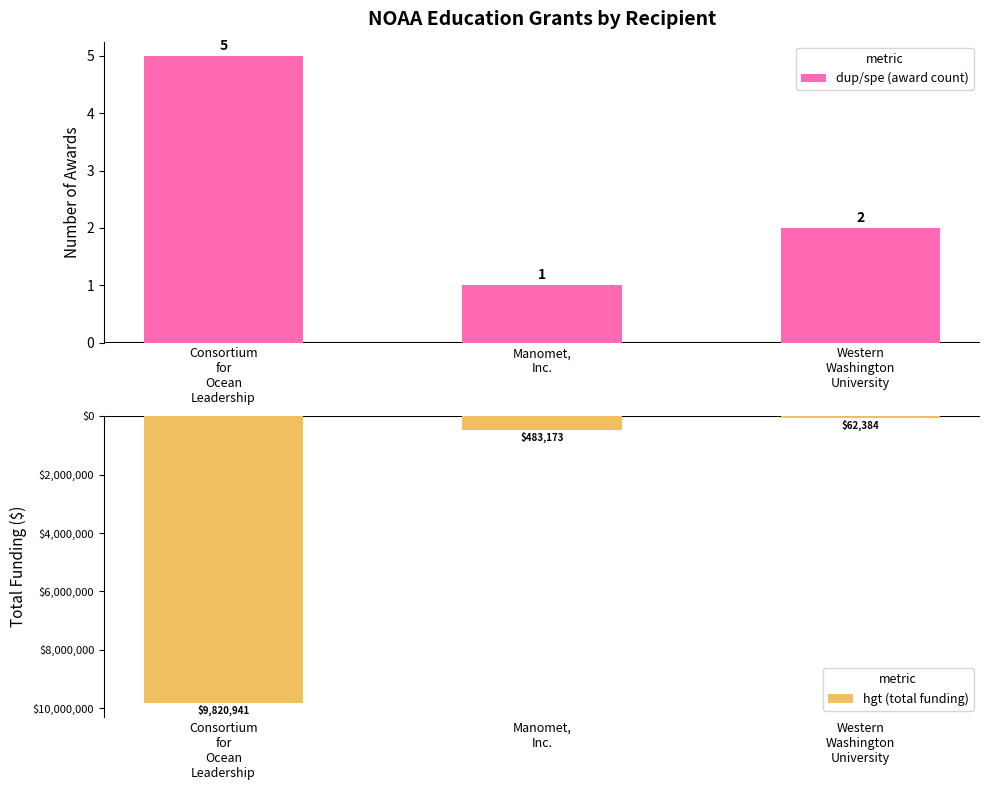

What are all the series names shown in the legend?

dup/spe (award count), hgt (total funding)